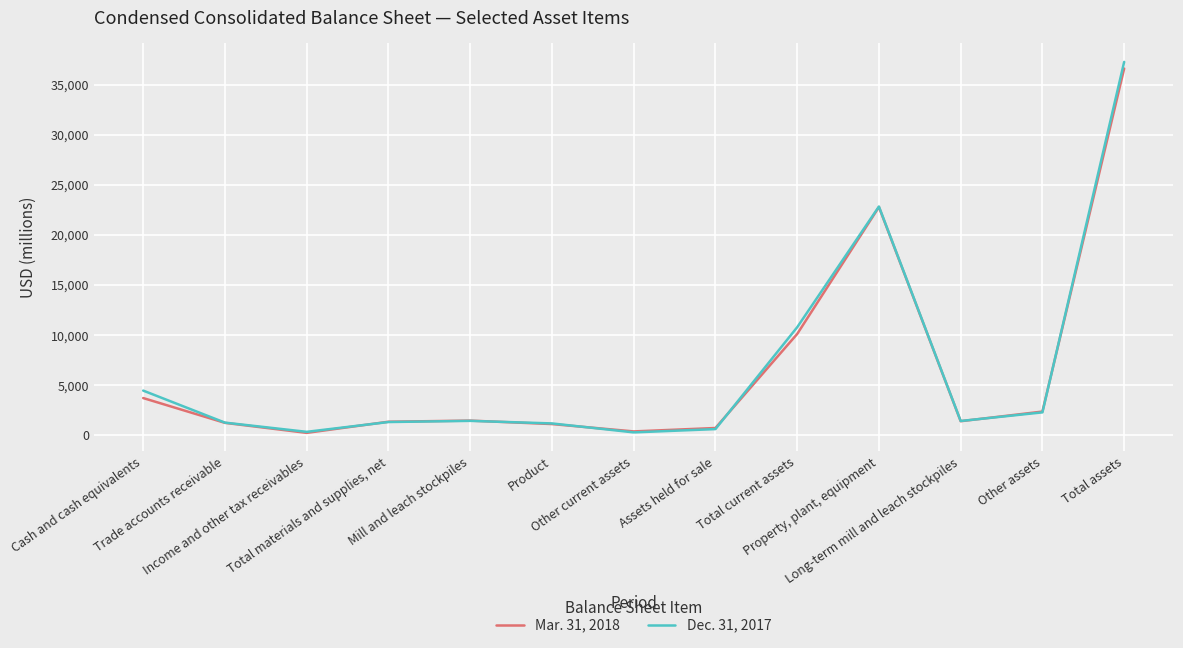

What is the difference between the maximum and minimum values in the Dec. 31, 2017 series?

37032